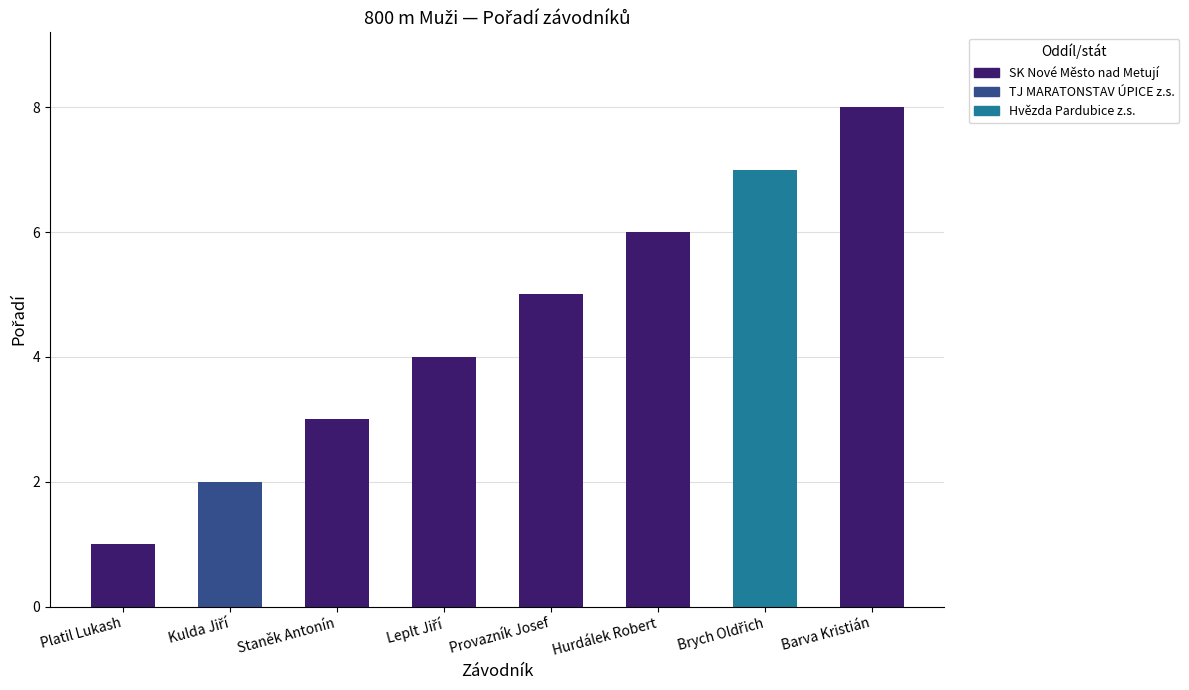

At which category does the chart reach its peak across all series?

Barva Kristián